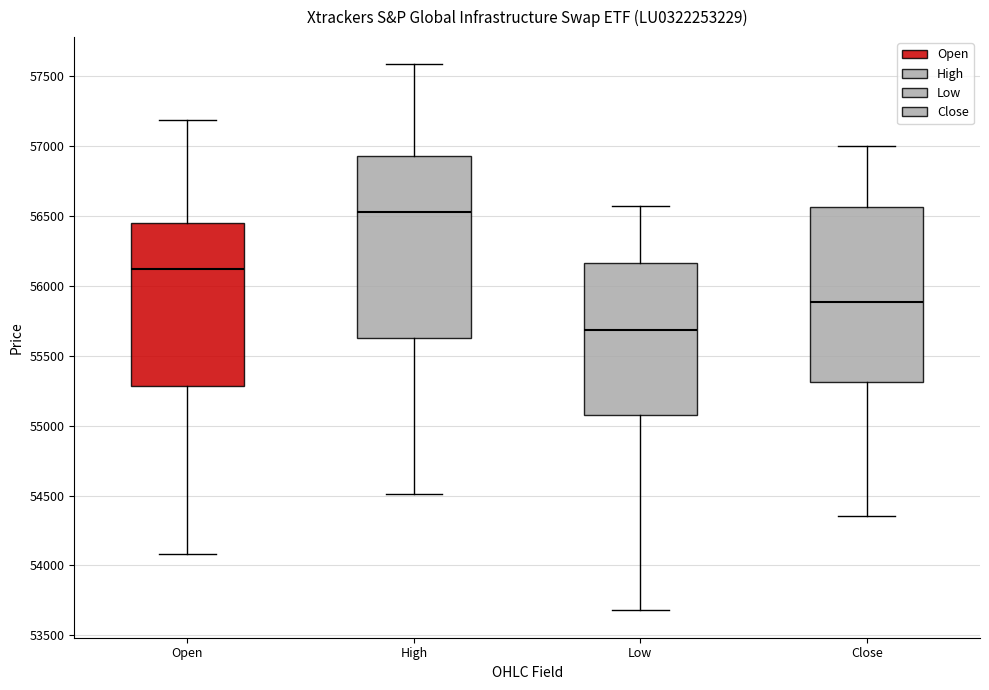

Reading left to right, read every box against the y-axis: the position of its median line, the range the box covers, and the ends of its whiskers. The values are not printed on the chart, so give them approximately, as read against the axis.

Open: median 56100, box 55300 to 56450, whiskers 54100 to 57200
High: median 56550, box 55650 to 56950, whiskers 54500 to 57600
Low: median 55700, box 55100 to 56150, whiskers 53700 to 56550
Close: median 55900, box 55300 to 56550, whiskers 54350 to 57000